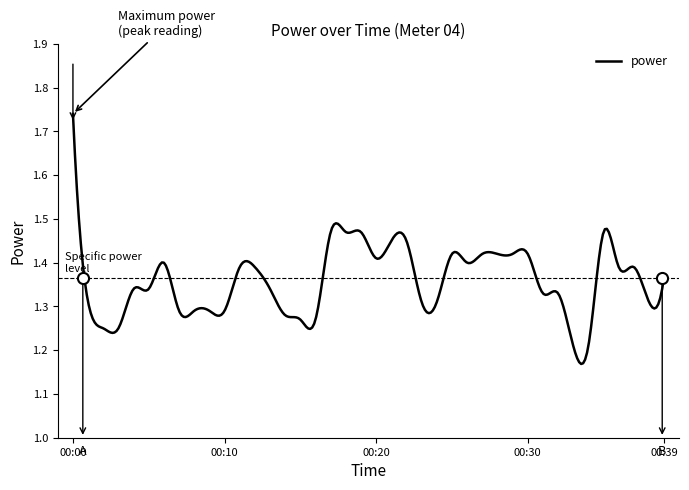

What is the difference between the maximum and second lowest values?

0.6